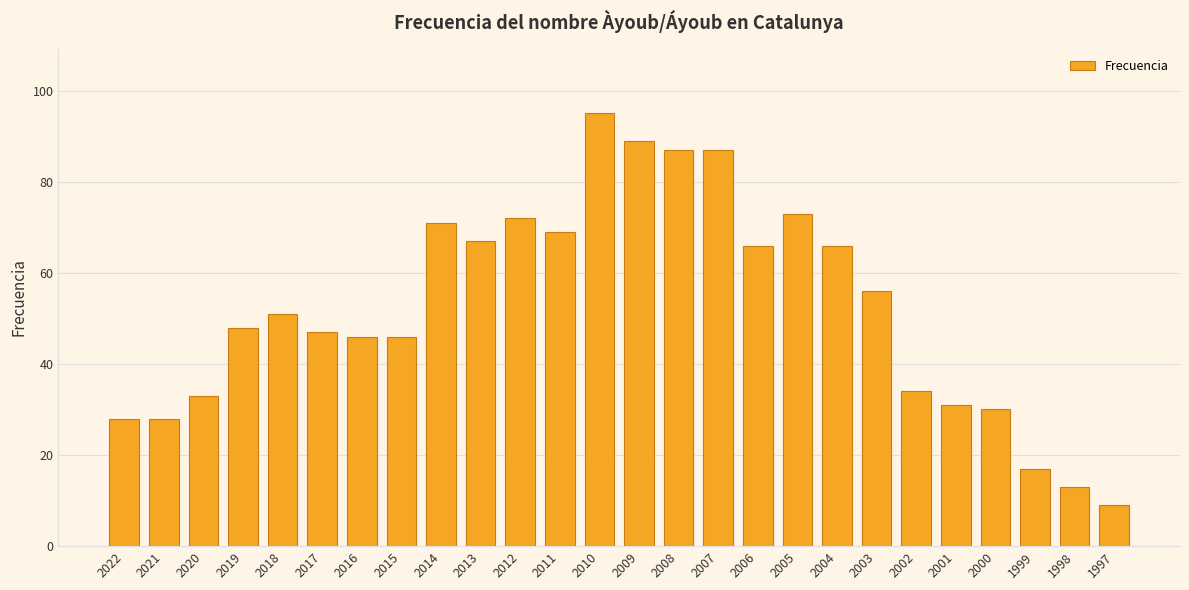

What is the sum of all values?

1359